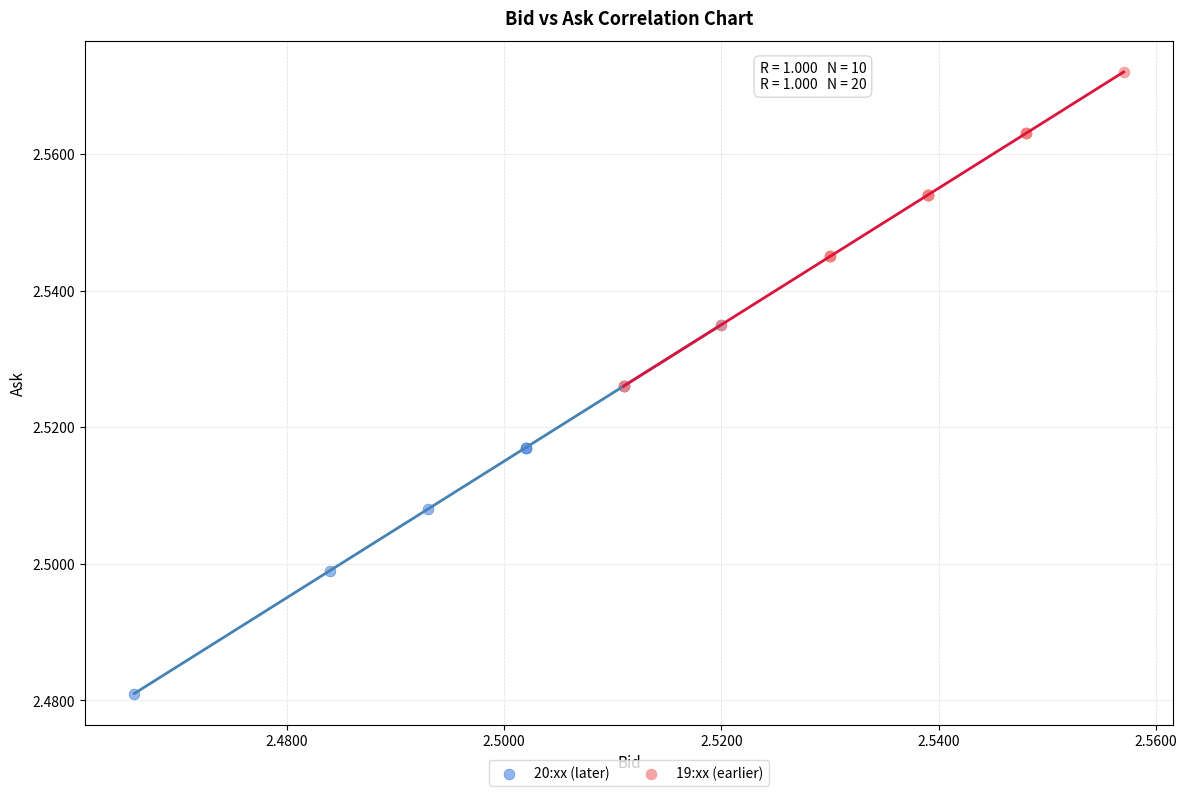

Which series contains the highest Y value?

19:xx (earlier)